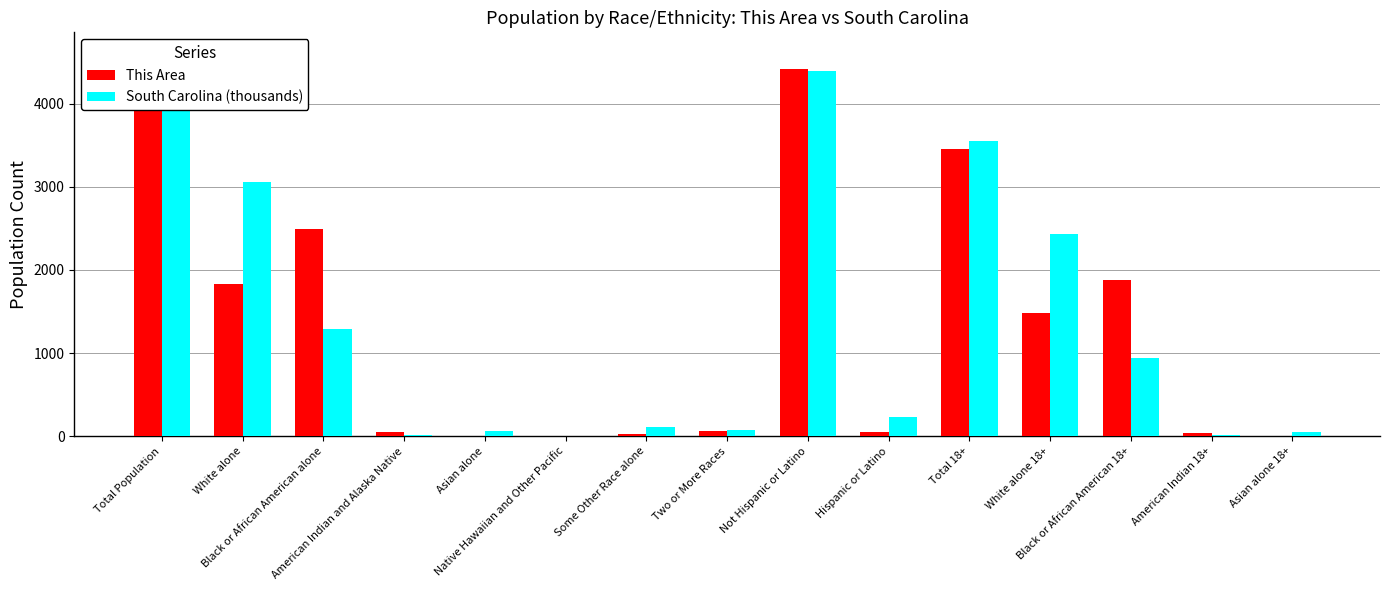

What is the difference between the highest and lowest values at Native Hawaiian and Other Pacific?

2.7